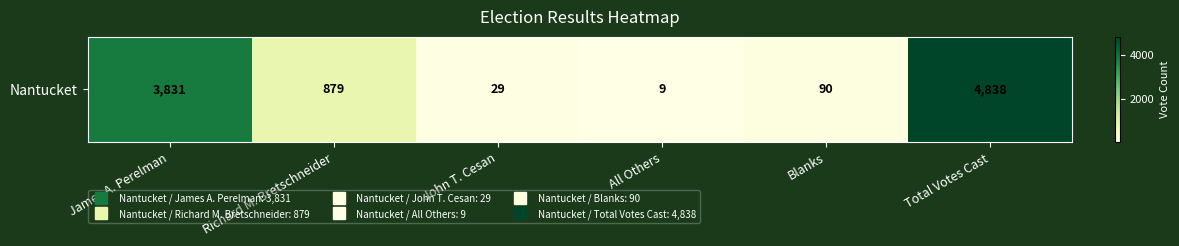

What is the sum of the values at Total Votes Cast and James A. Perelman?

8669